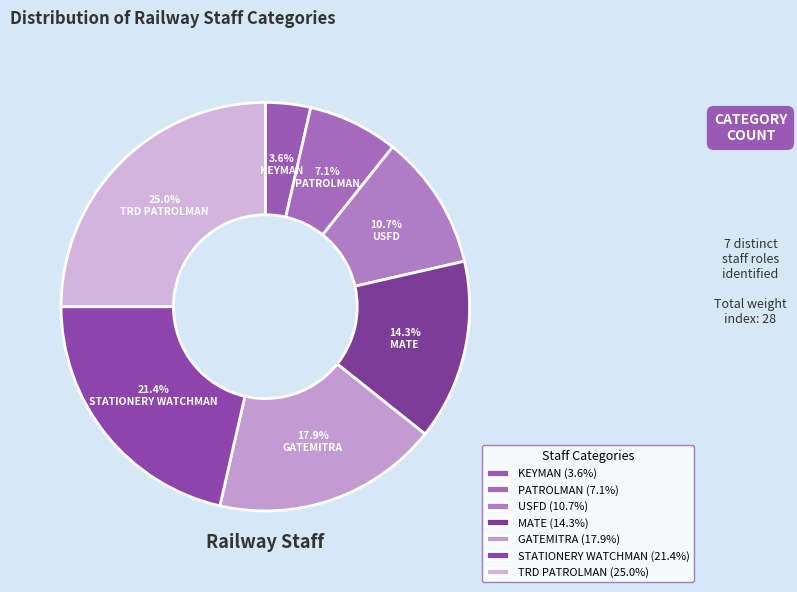

Approximately how many times larger is the value at KEYMAN compared to PATROLMAN?

0.5